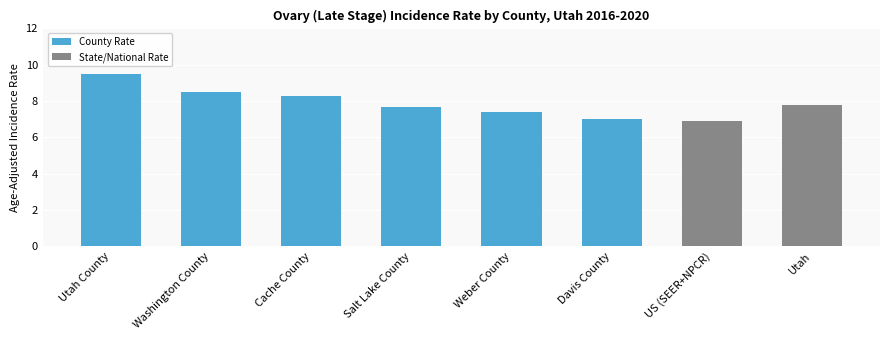

True or false: the data shows 8.5 at Washington County.

True